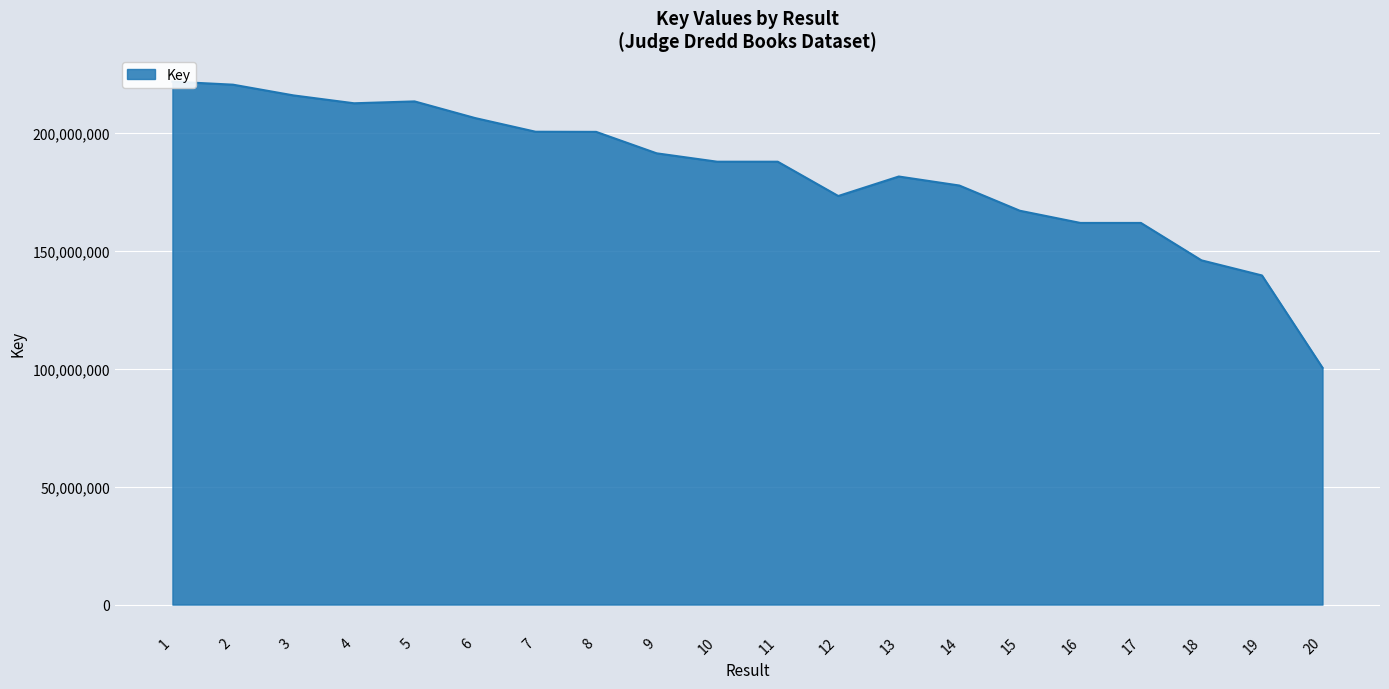

How many interior local peaks (higher than both neighbors) does the data have?

2